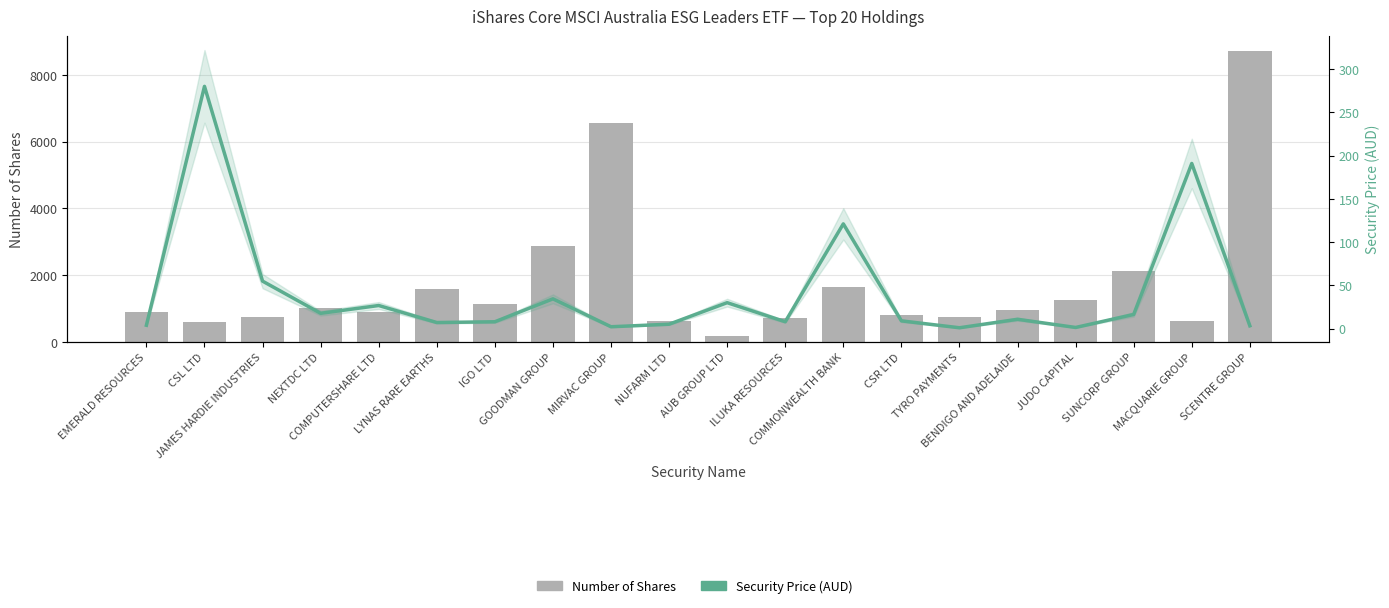

List the series in order of their peak value, highest first.

Number of Shares, Security Price